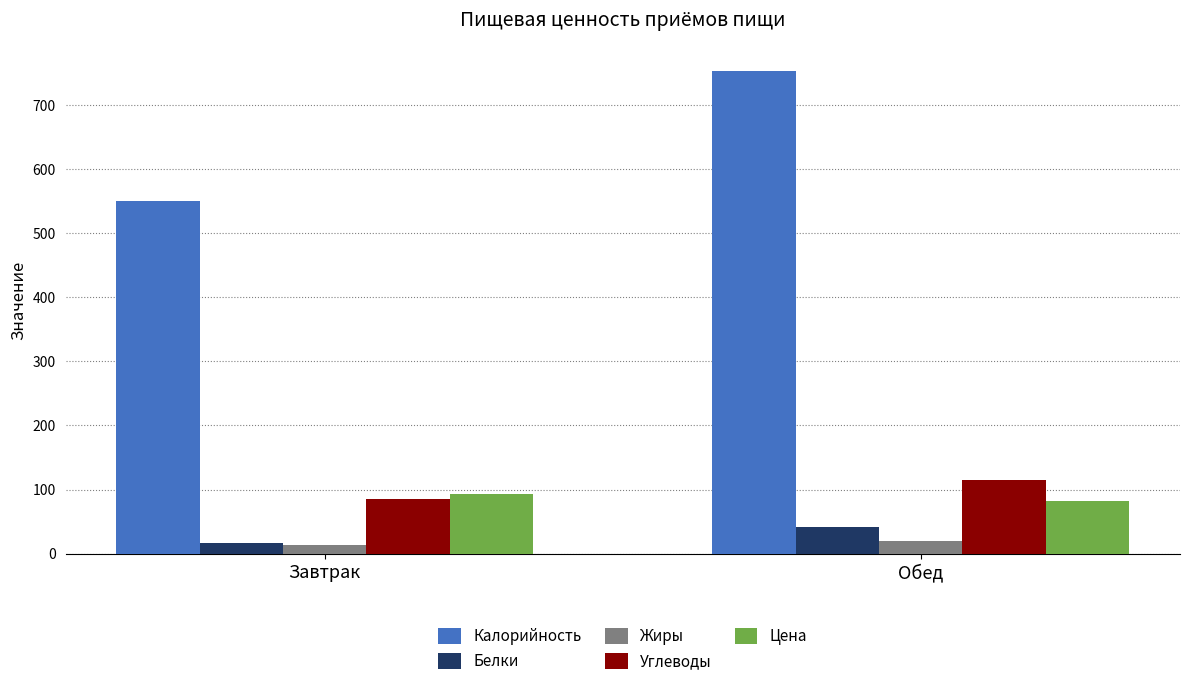

The value of Углеводы at Завтрак is 85.6. True or false?

True